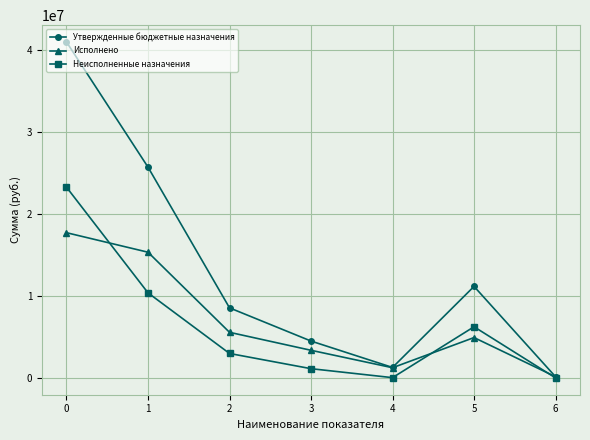

What is the lowest value of the Утвержденные бюджетные назначения series?

144300.0